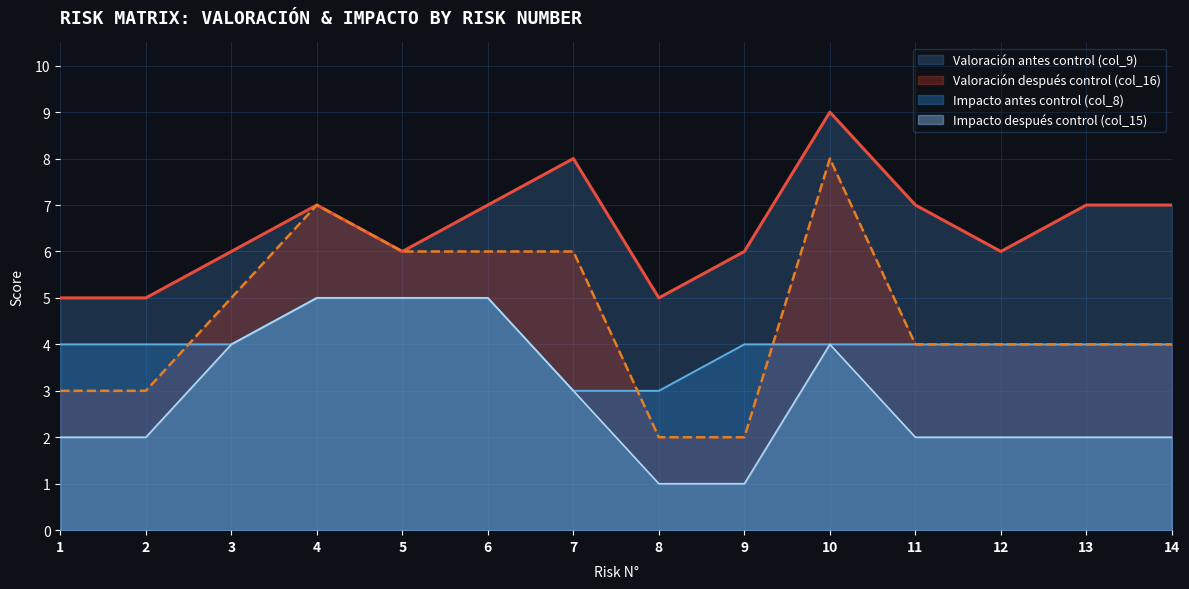

What are all the series names shown in the legend?

Valoración después control (col_16), Valoración antes control (col_9), Impacto después control (col_15), Impacto antes control (col_8)